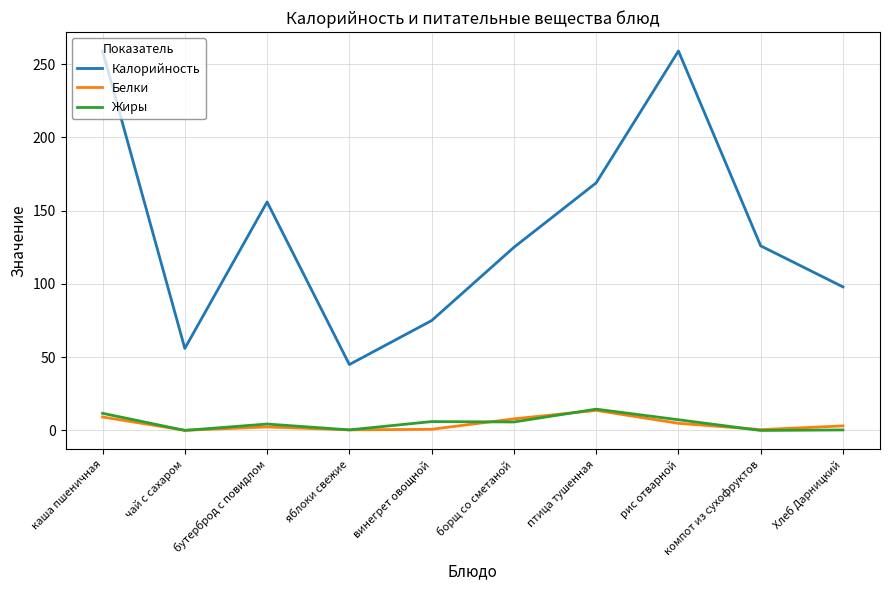

What is the maximum value shown in the chart?

259.0